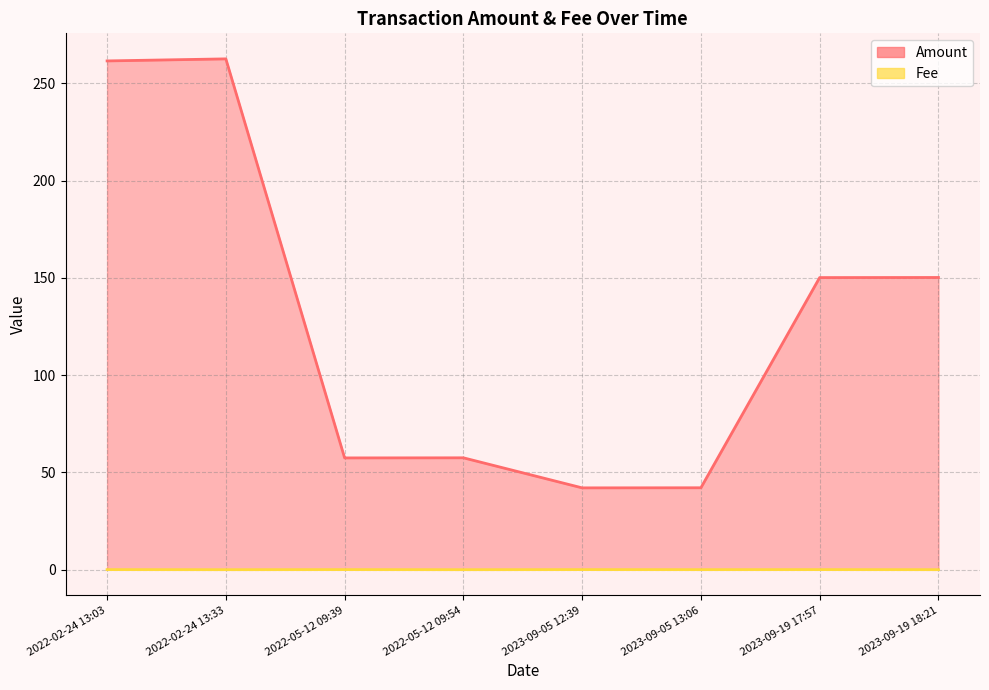

How many values in the Amount series are below 150?

4